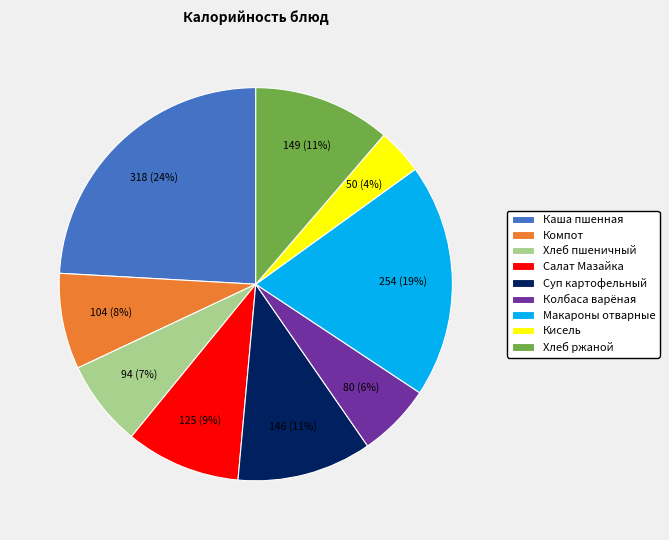

Is the sum of Хлеб пшеничный and Салат Мазайка greater than half?

No